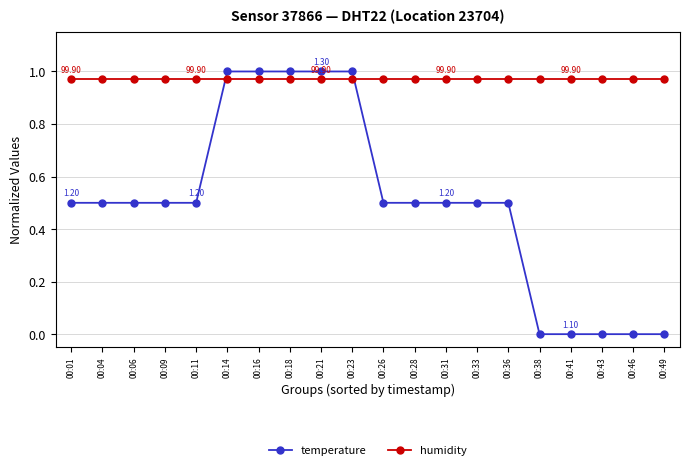

After their last crossing, which series has the higher values: temperature or humidity?

humidity